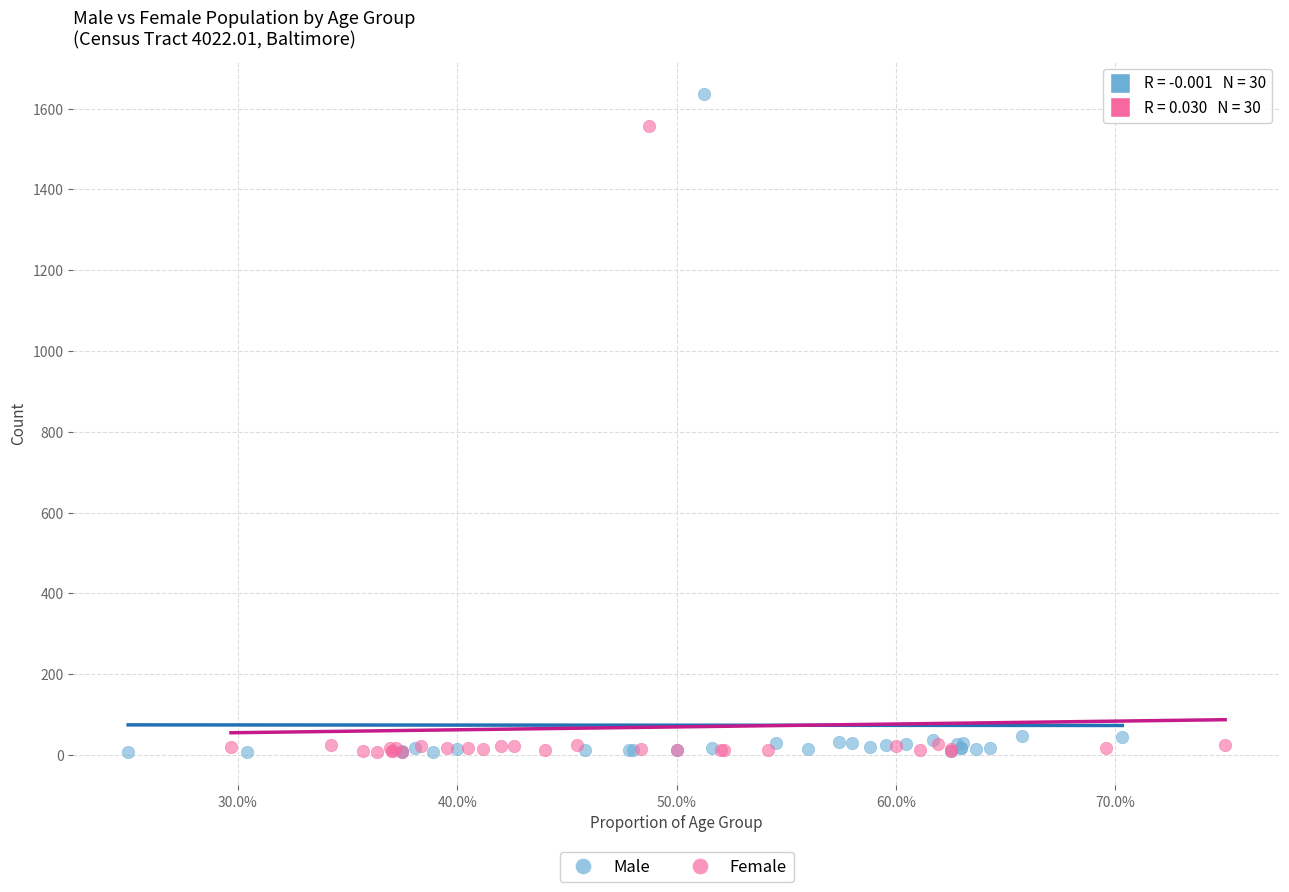

Which series contains the highest Y value?

Male